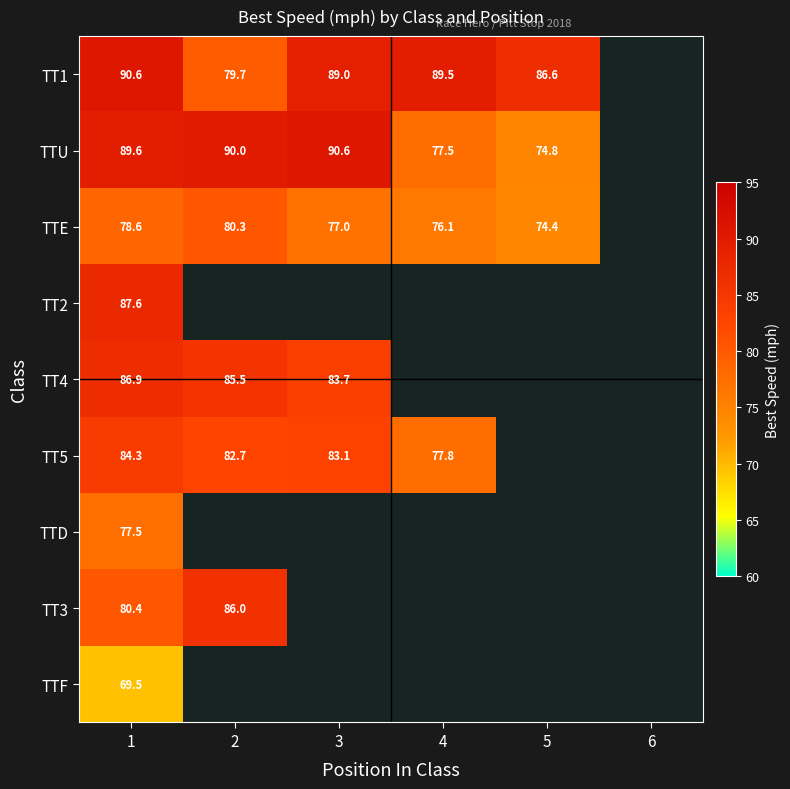

What is the sum of the TTU values at 5 and 4?

152.3